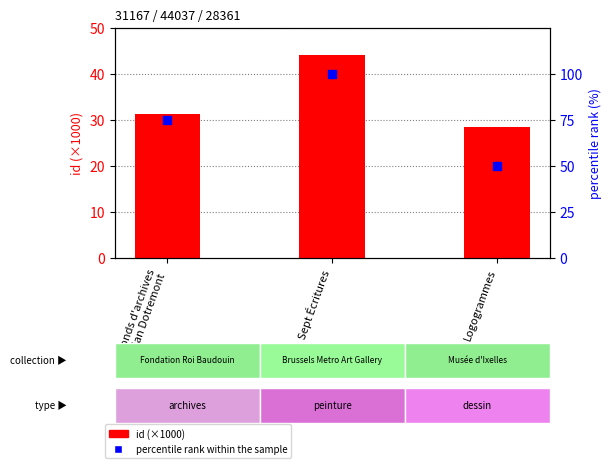

What are all the series names shown in the legend?

id (×1000), percentile rank within the sample